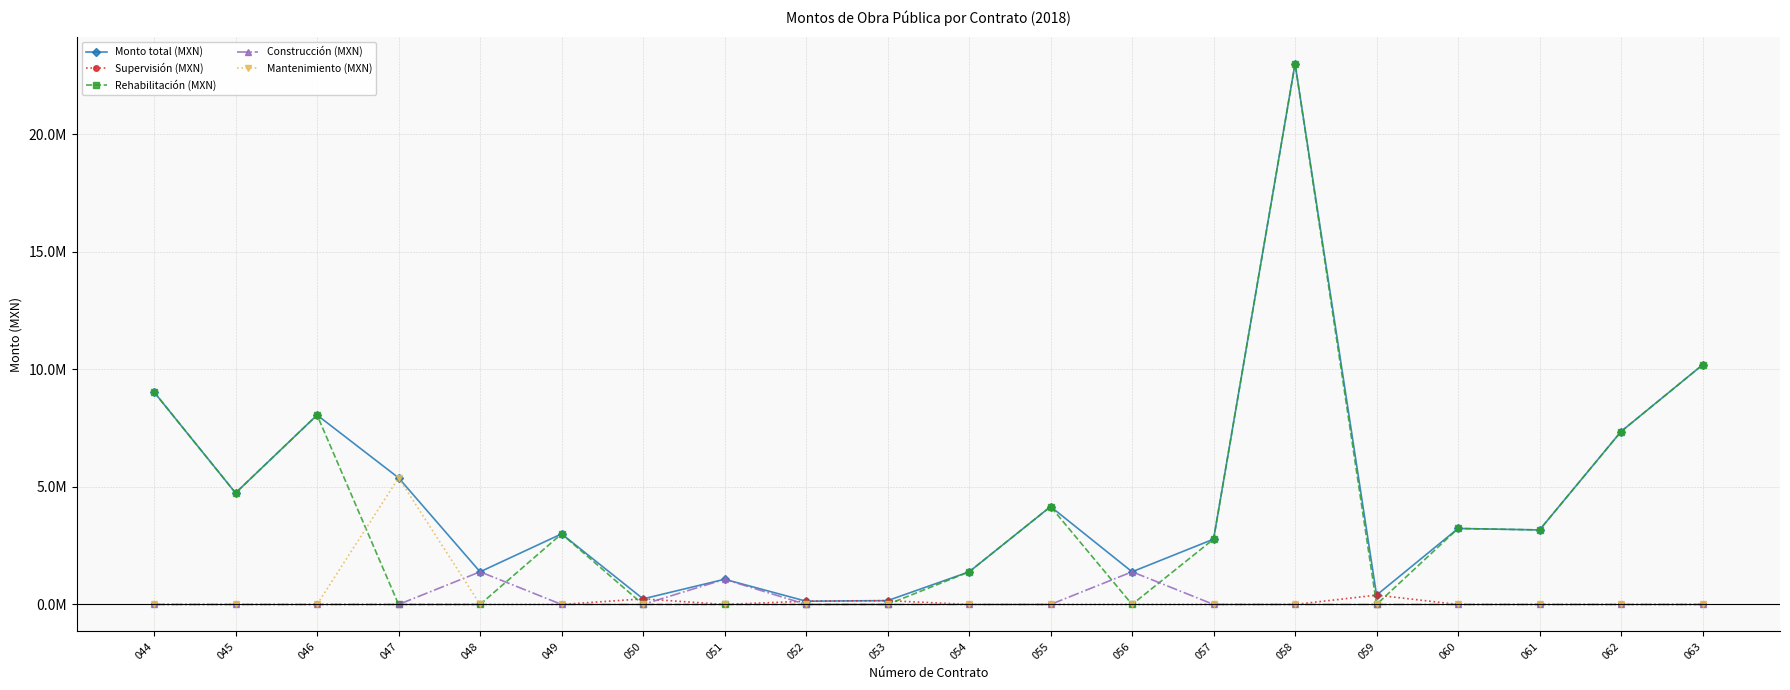

At which category does Rehabilitación (MXN) reach its first local valley?

045